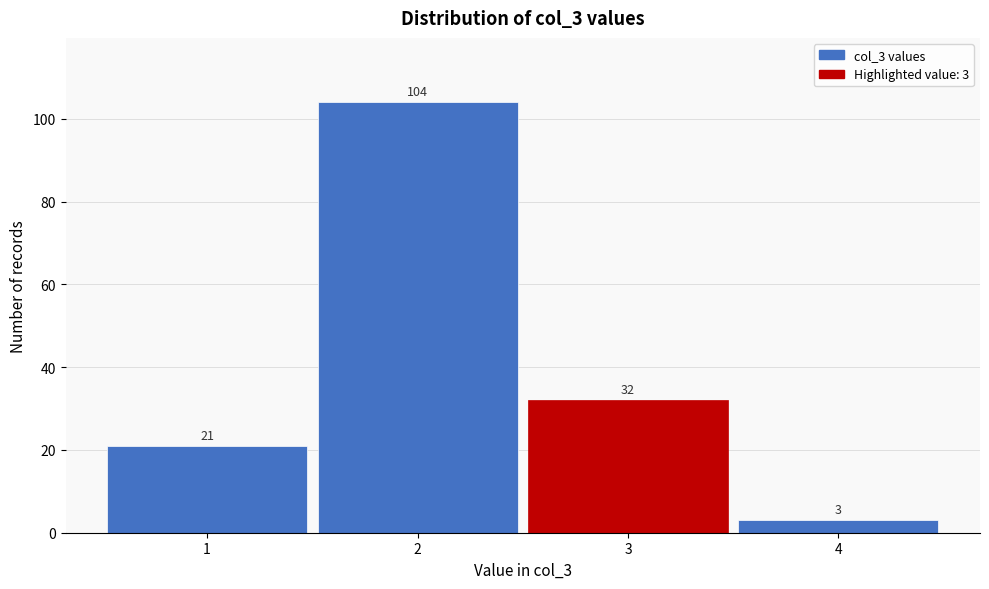

Reading left to right, extract all data points from this chart.

1=21	2=104	3=32	4=3